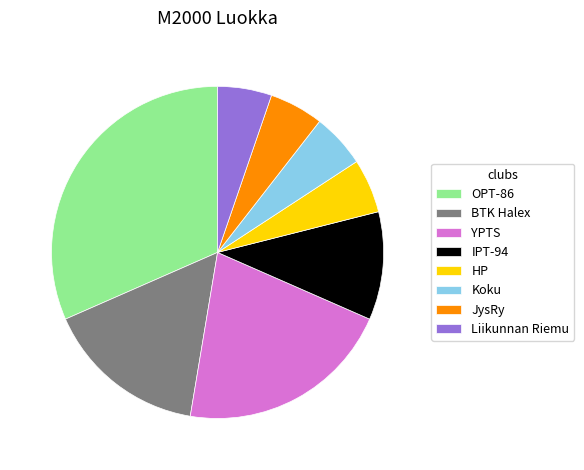

Which has a higher value, OPT-86 or Koku?

OPT-86